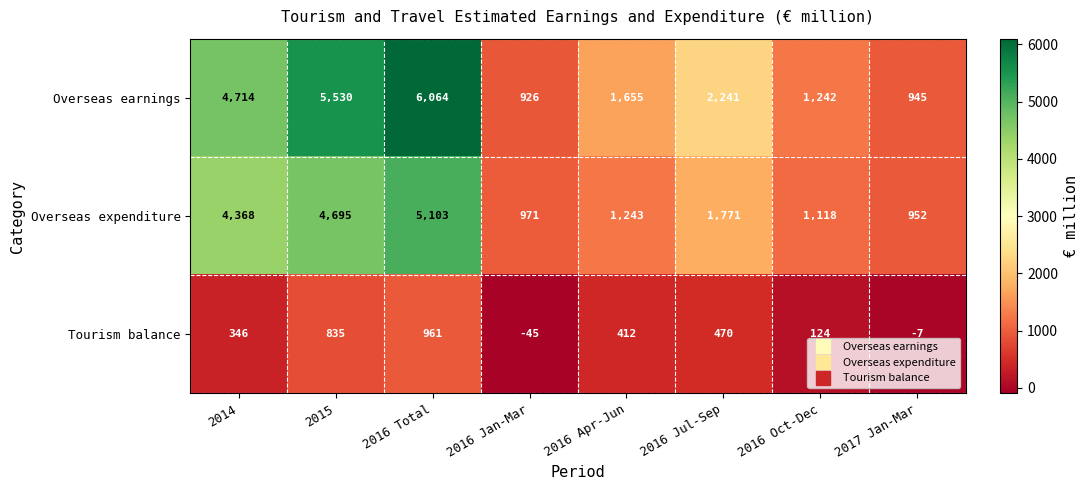

What is the smallest value displayed?

-45